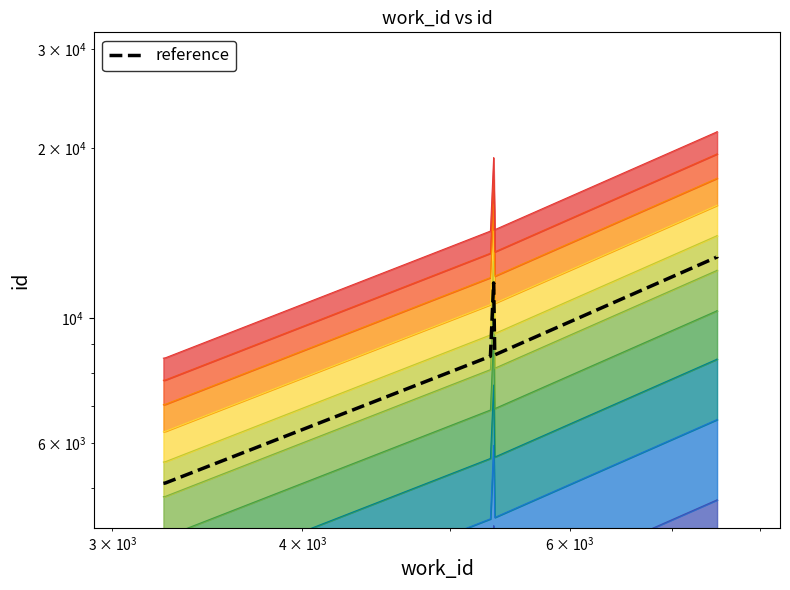

How many data points are above 11543?

5